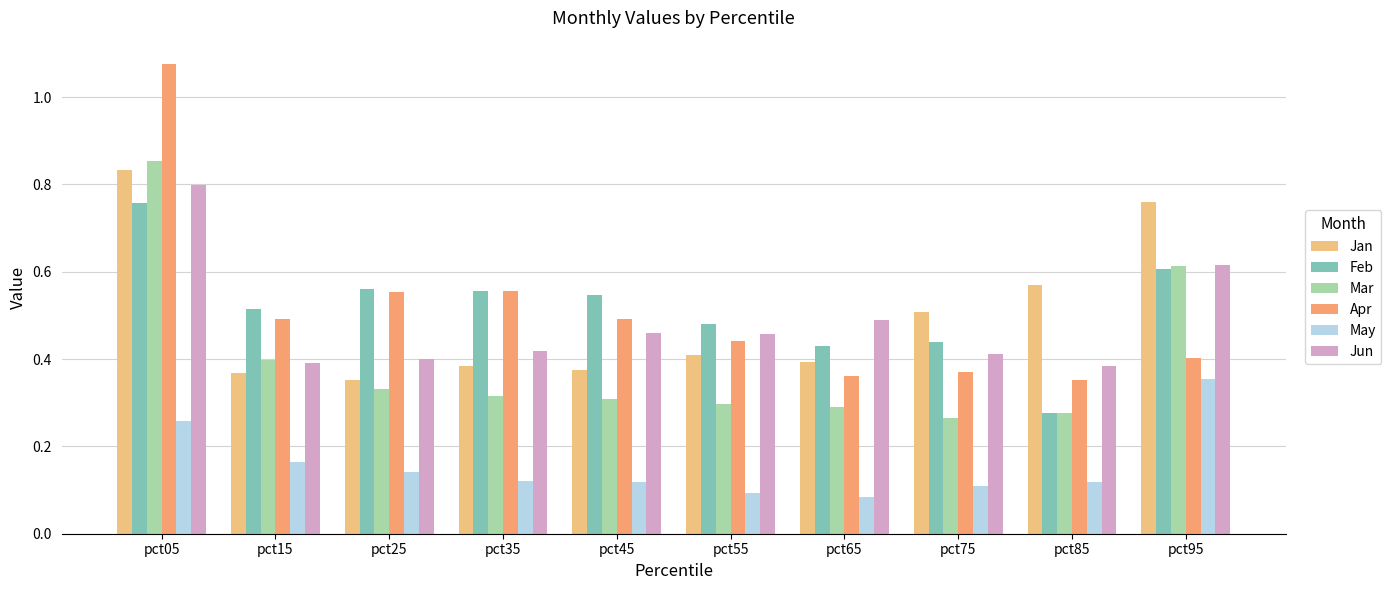

Between pct55 and pct95, which series saw the biggest shift?

Jan